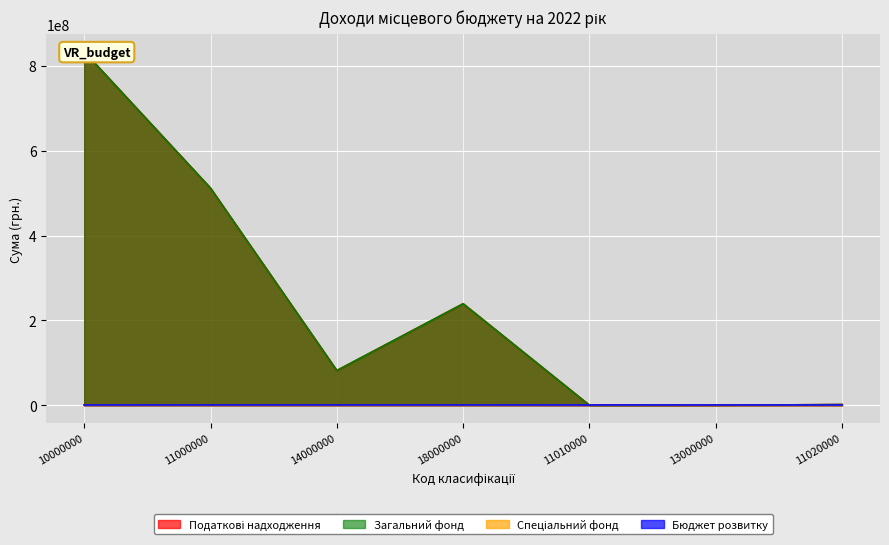

True or false: Податкові надходження and Загальний фонд cross at least once.

False